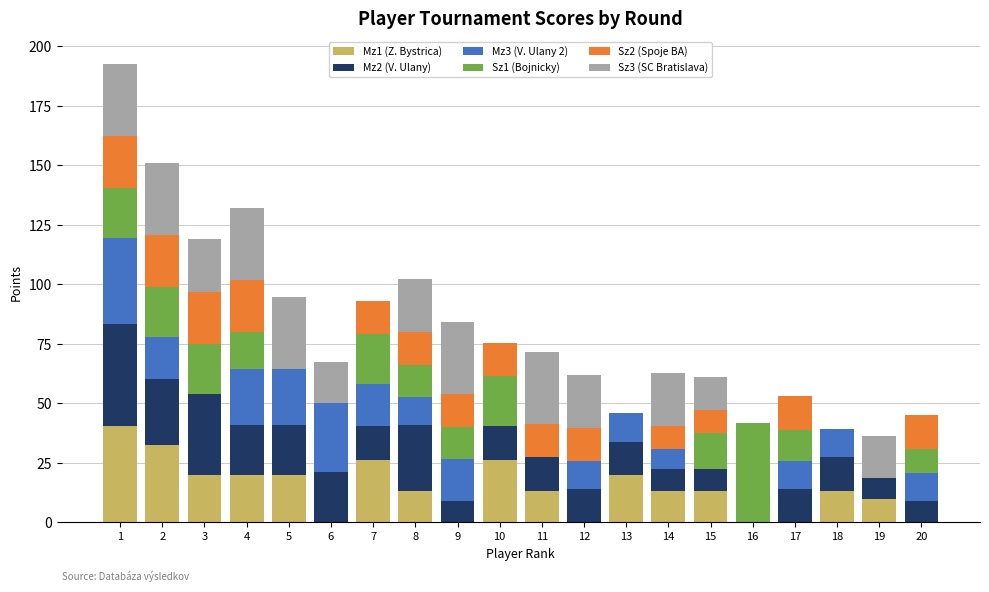

What is the maximum value for Mz1 (Z. Bystrica)?

40.6